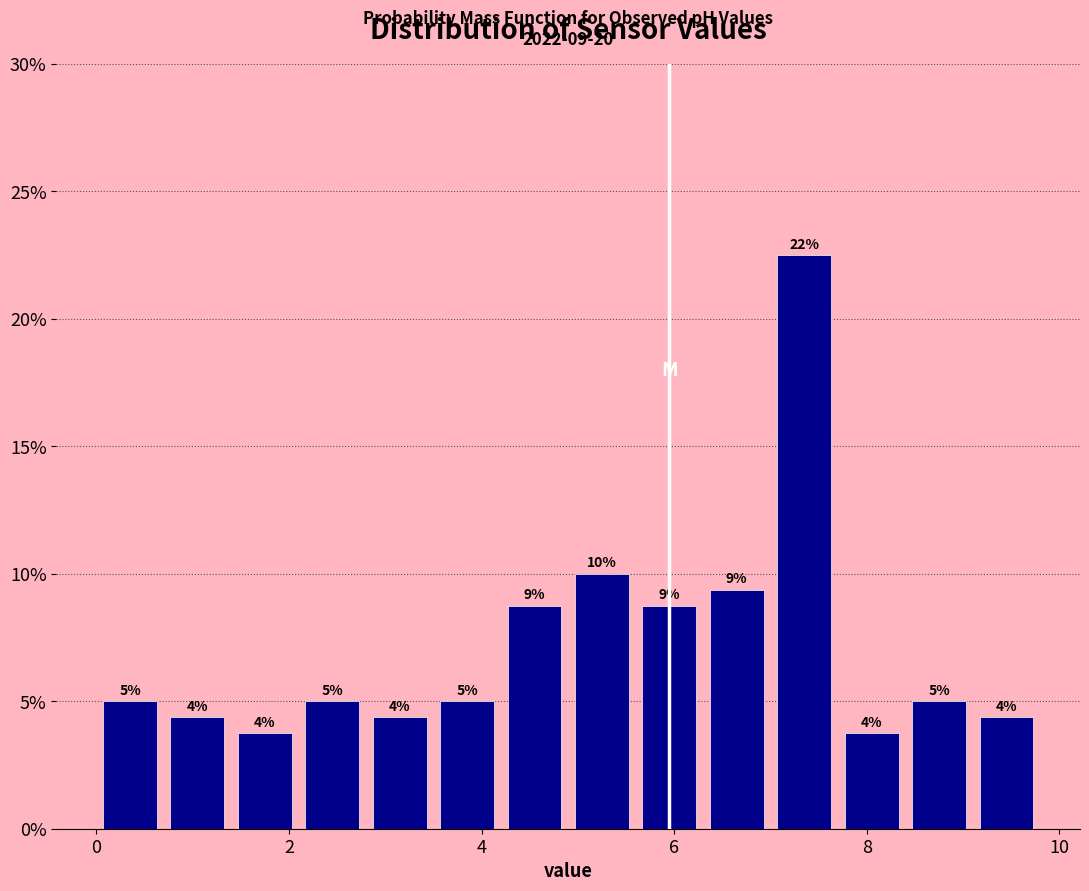

Around what value on the x-axis is the tallest bar? Give the approximate position of its centre, as read against the axis.

7.4